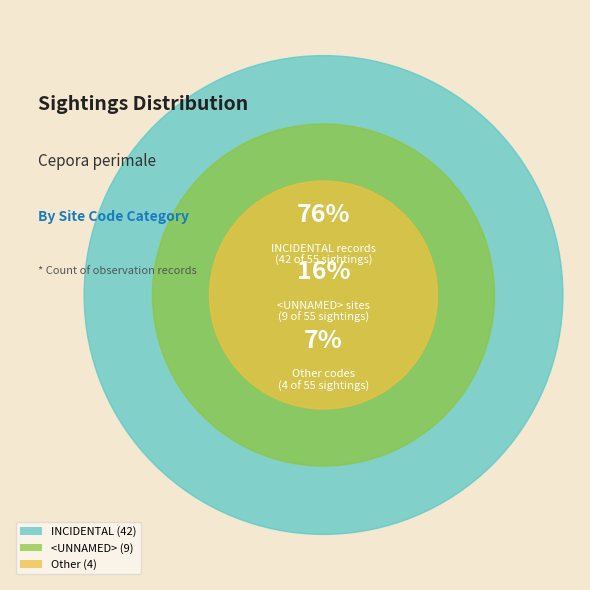

How many slices are in this pie chart?

3